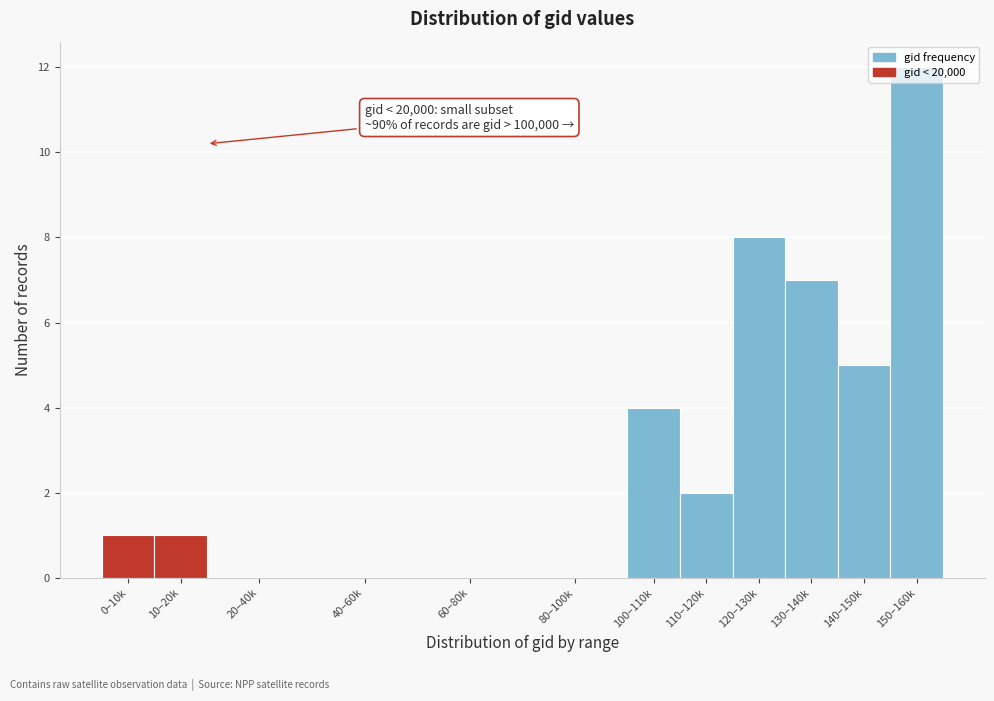

What is the sum of the values at 100–110k and 80–100k?

4